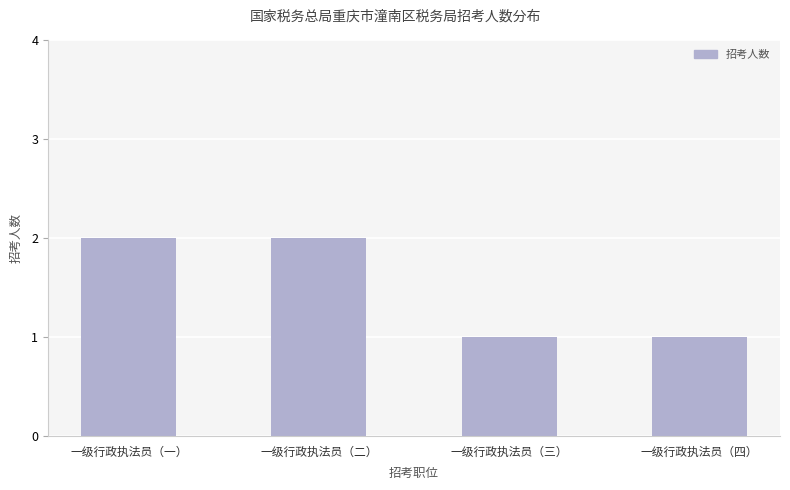

What is the change in value from 一级行政执法员（一） to 一级行政执法员（四）?

-1